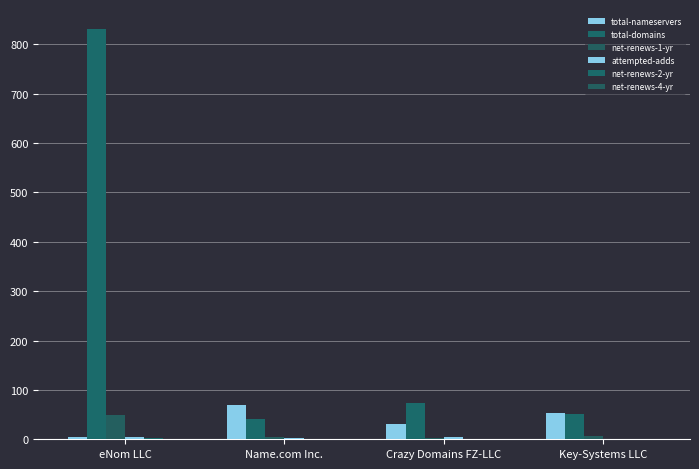

Which series changed the most between Name.com Inc. and Crazy Domains FZ-LLC?

total-nameservers